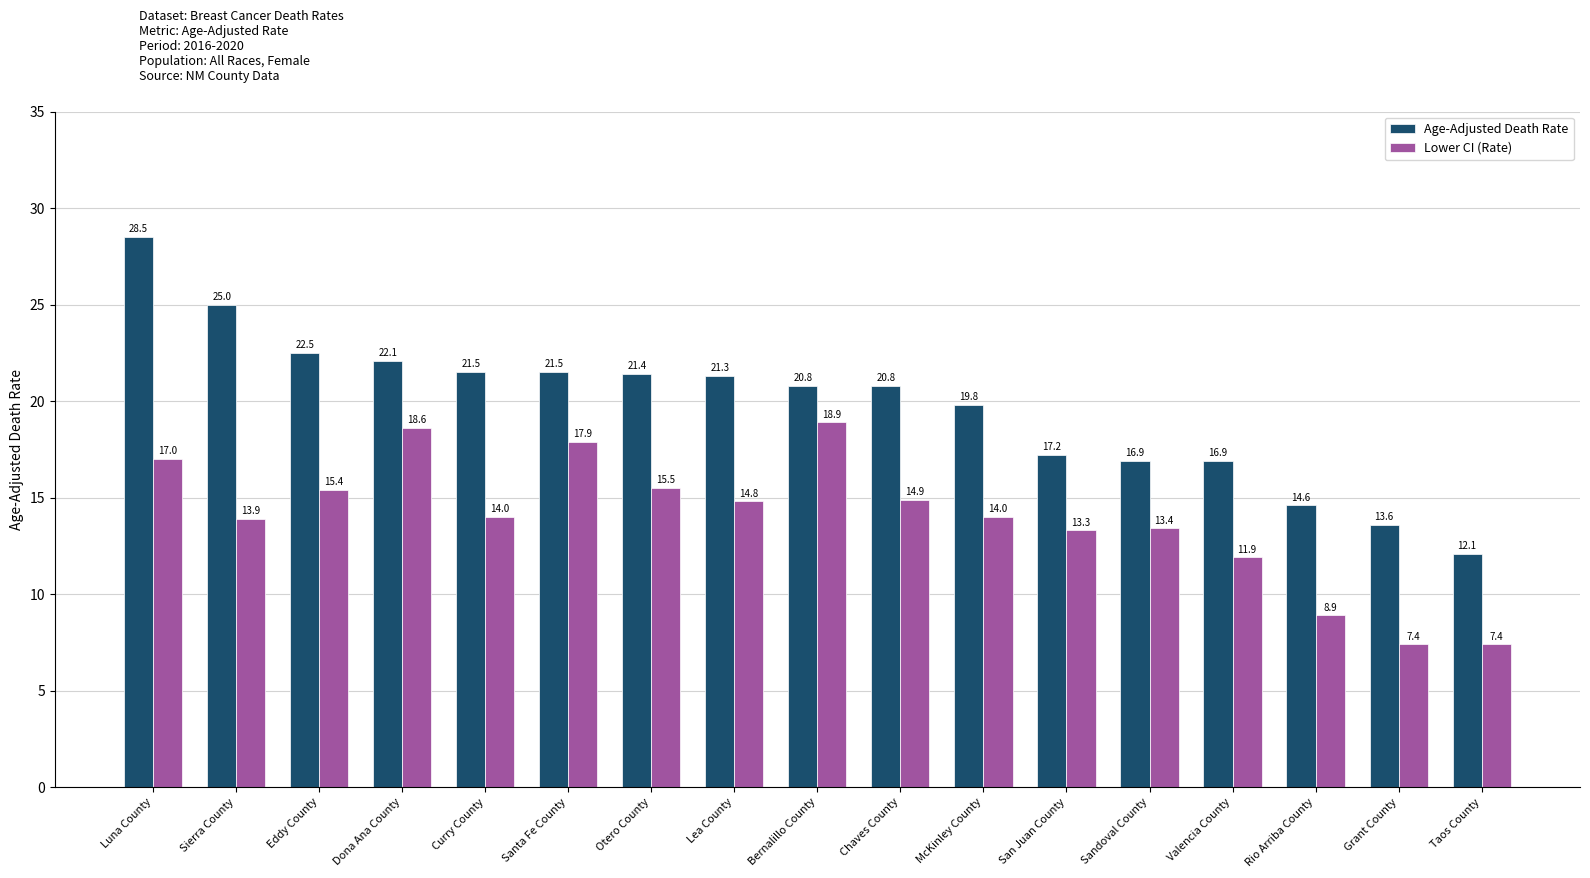

The value of Lower CI (Rate) at Valencia County is 20.9. True or false?

False